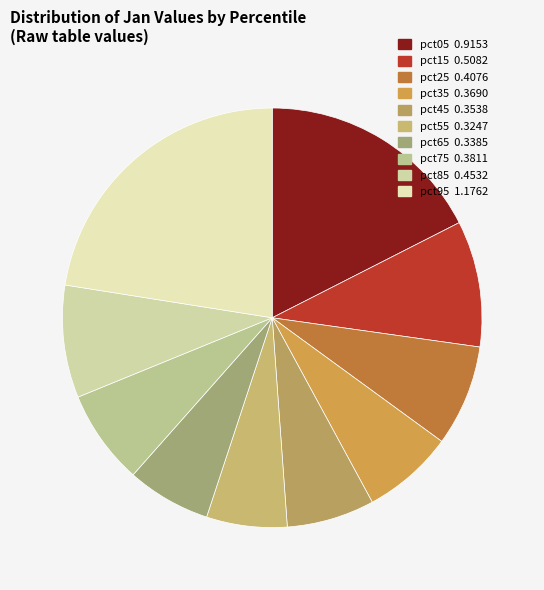

To the nearest percent, what is the difference between the largest and smallest slice percentages?

16%